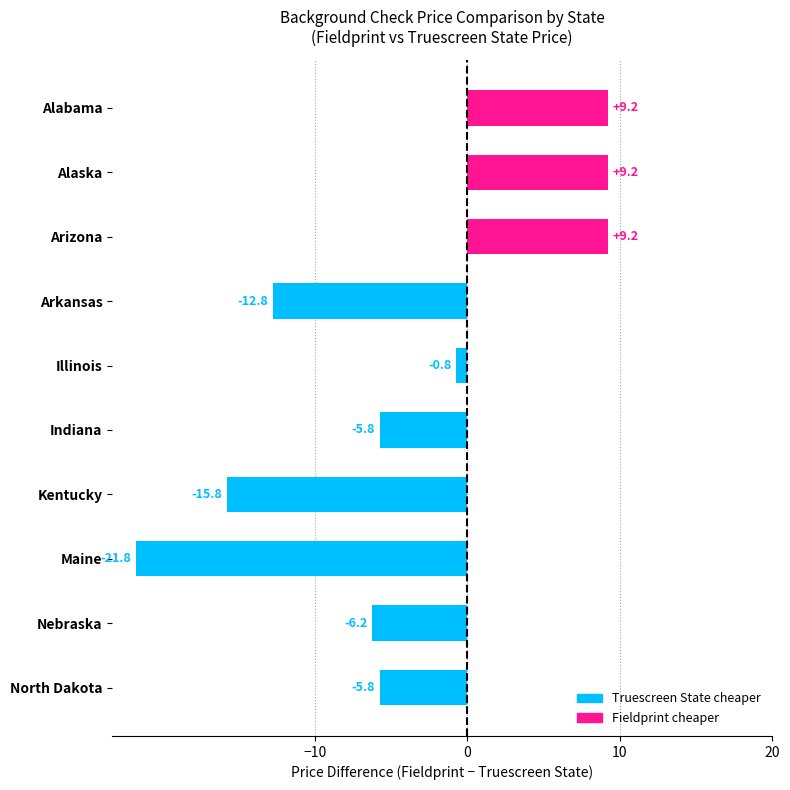

The value at Arkansas is -4.1. True or false?

False